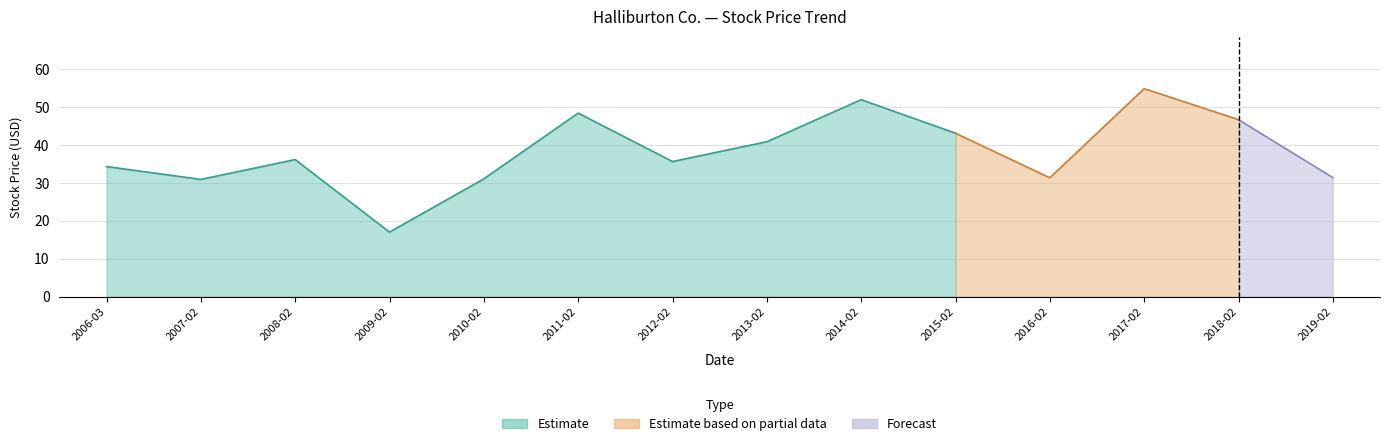

At how many categories does at least one series exceed 37?

6